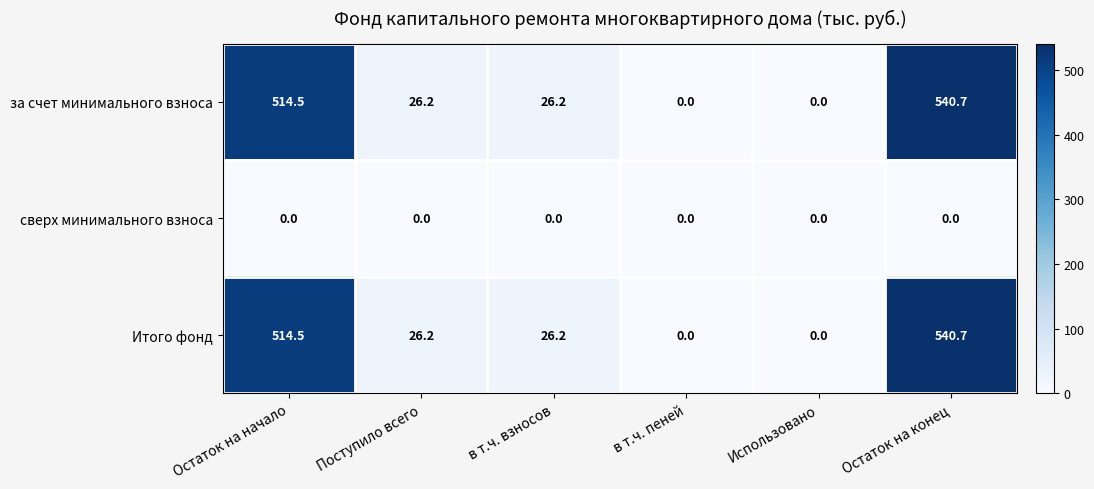

What is the spread (max minus min) of values at Остаток на начало?

514.5